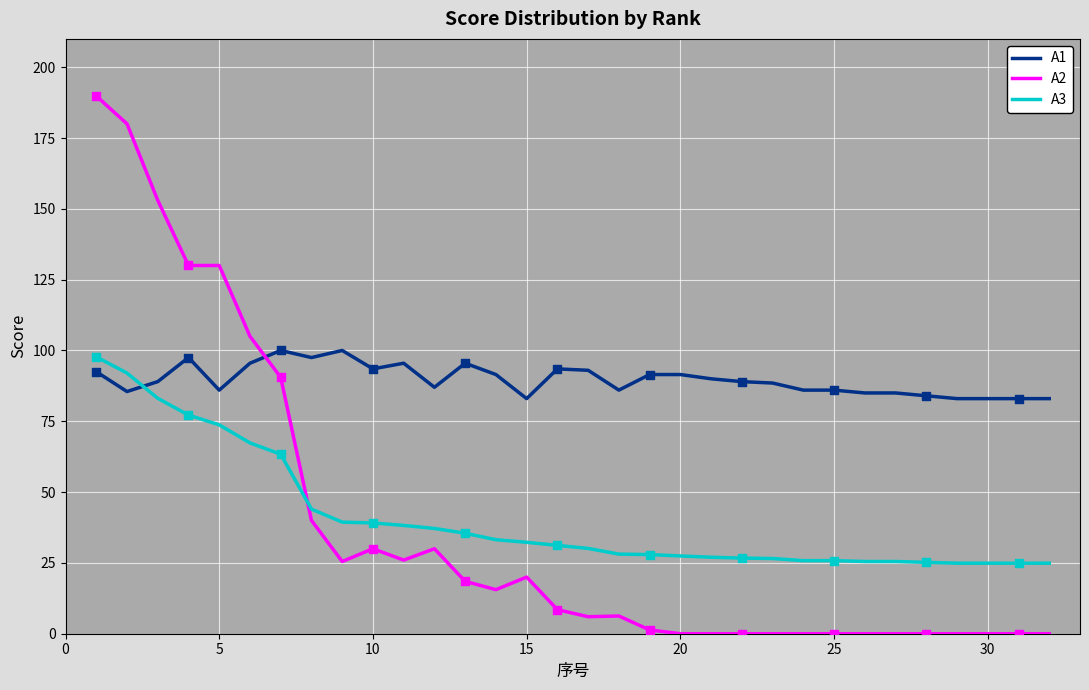

Which series has the largest range (max minus min)?

A2